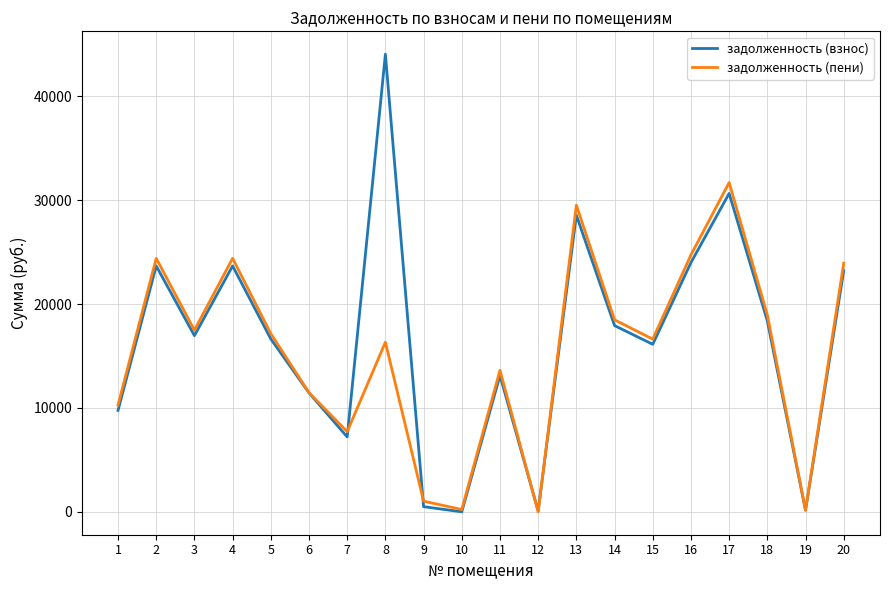

Is the value of задолженность (пени) at 13 greater than the value of задолженность (взнос) at 15?

Yes